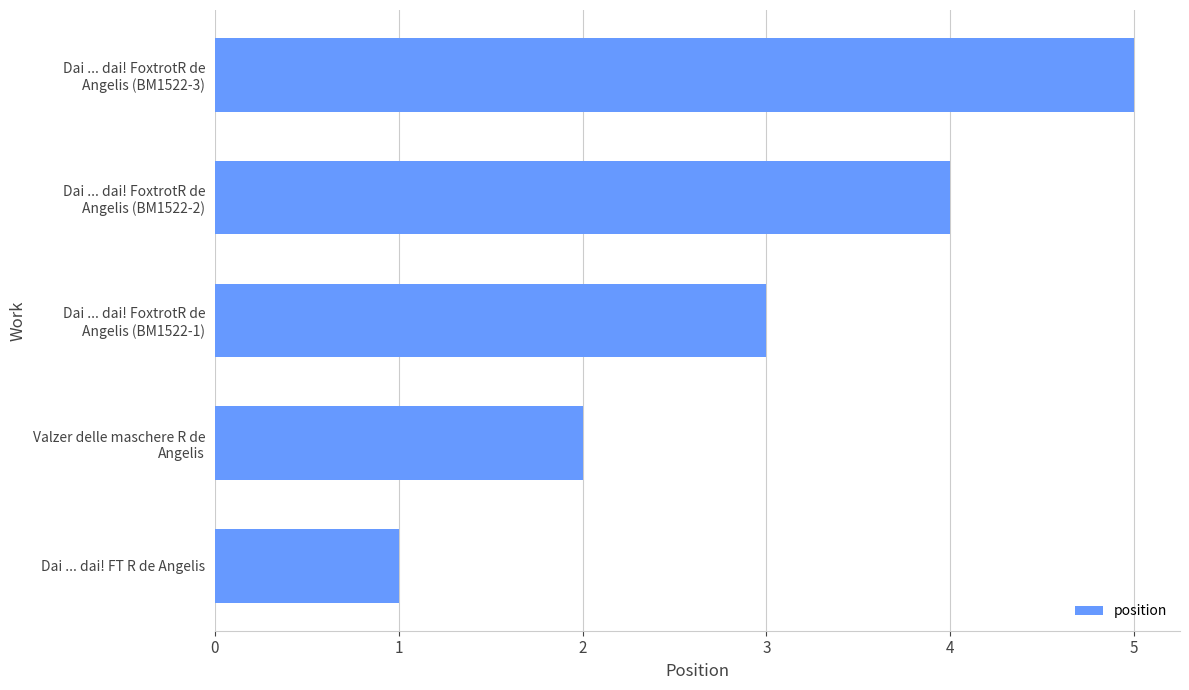

At which category does the chart reach its minimum across all series?

Dai ... dai! FT R de Angelis